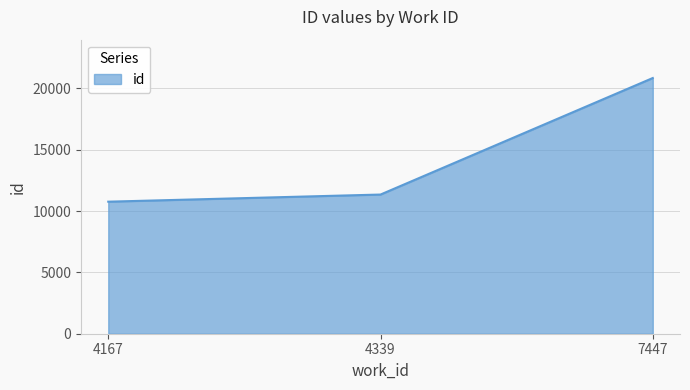

Reading left to right, transcribe all the data shown in this chart.

4167=10764	4339=11346	7447=20845